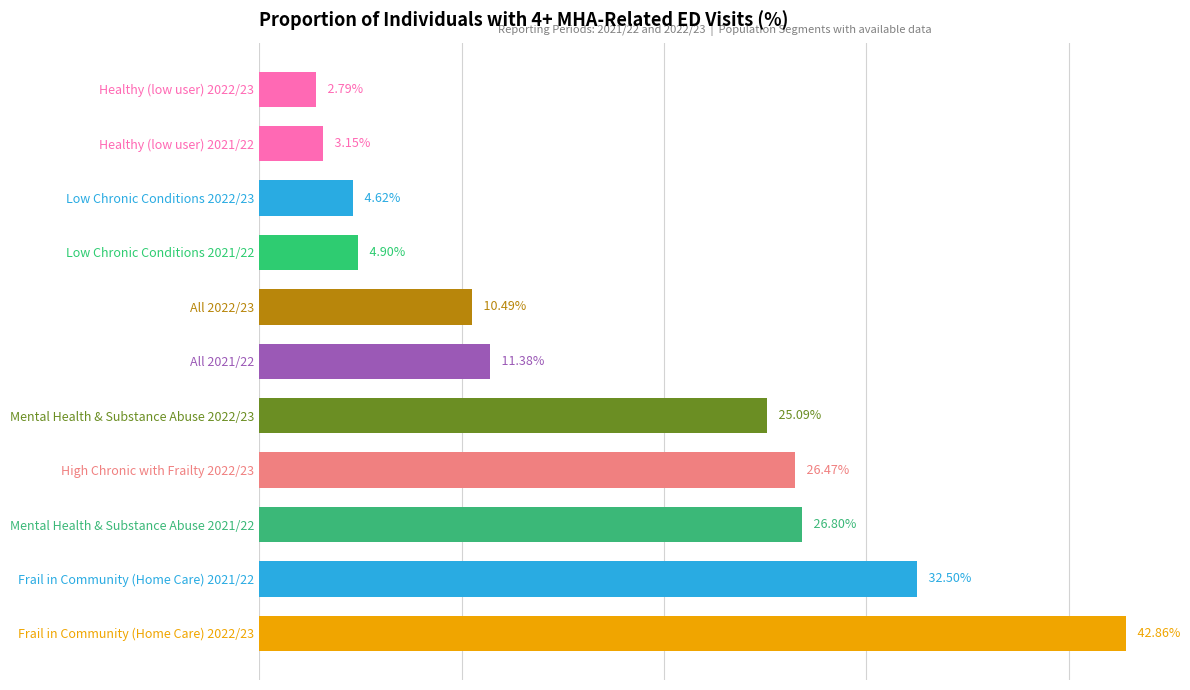

Rank the categories by value from highest to lowest.

Frail in Community (Home Care) 2022/23, Frail in Community (Home Care) 2021/22, Mental Health & Substance Abuse 2021/22, High Chronic with Frailty 2022/23, Mental Health & Substance Abuse 2022/23, All 2021/22, All 2022/23, Low Chronic Conditions 2021/22, Low Chronic Conditions 2022/23, Healthy (low user) 2021/22, Healthy (low user) 2022/23